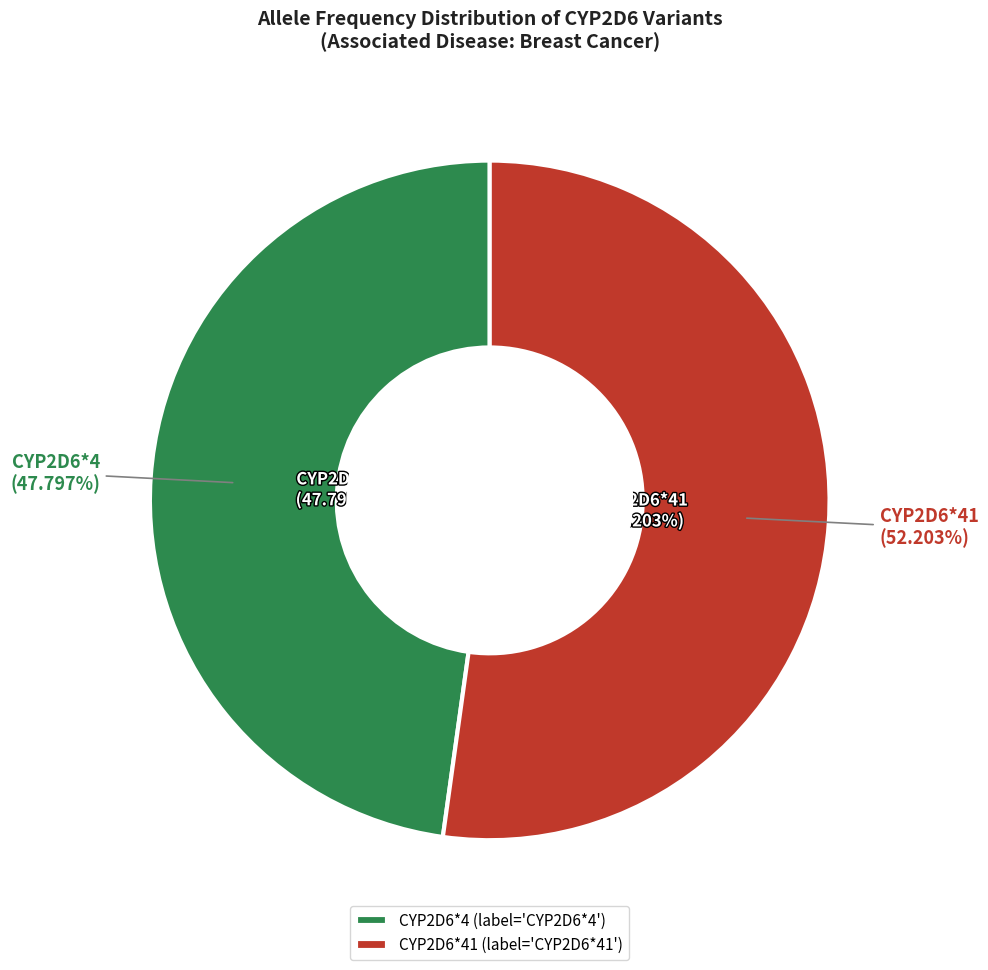

Which category has the smallest portion of the pie?

CYP2D6*4